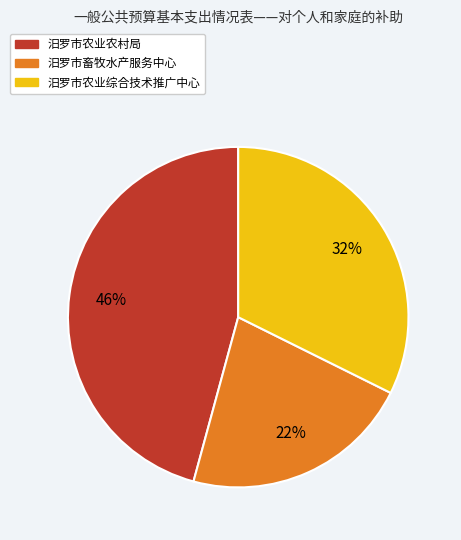

The 汨罗市农业综合技术推广中心 slice represents 32% of the pie. True or false?

True